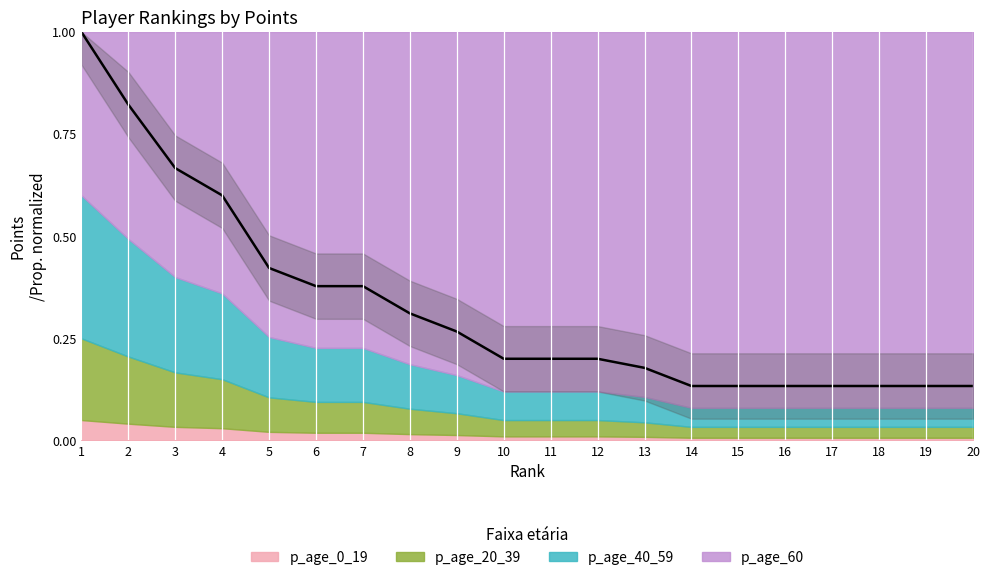

How many lines are shown in the chart?

1